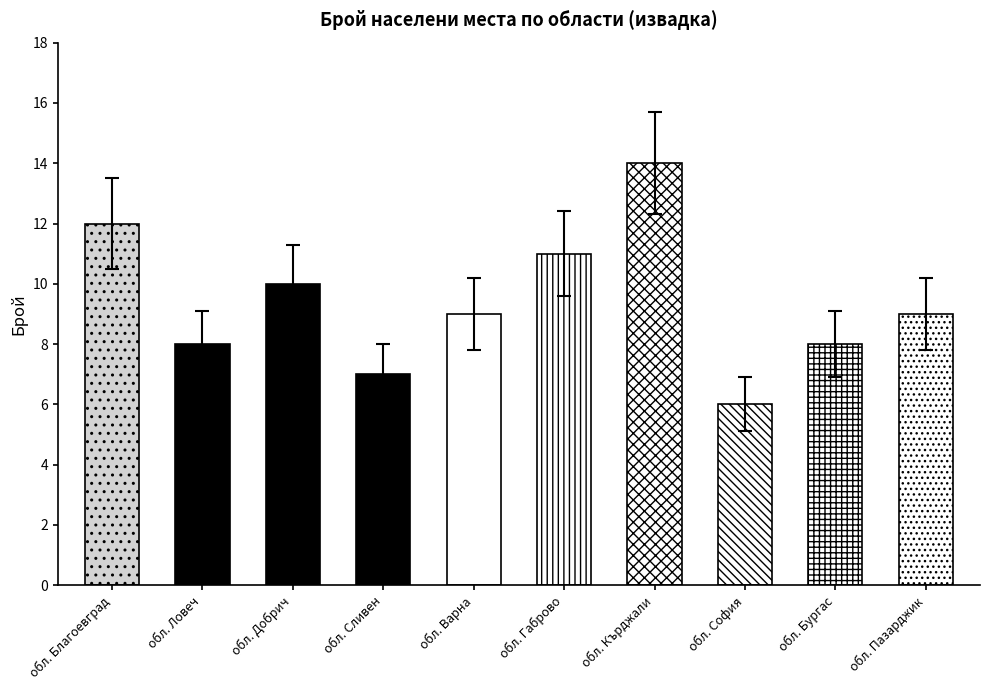

Rank the categories by value from lowest to highest.

обл. София, обл. Сливен, обл. Ловеч, обл. Бургас, обл. Варна, обл. Пазарджик, обл. Добрич, обл. Габрово, обл. Благоевград, обл. Кърджали